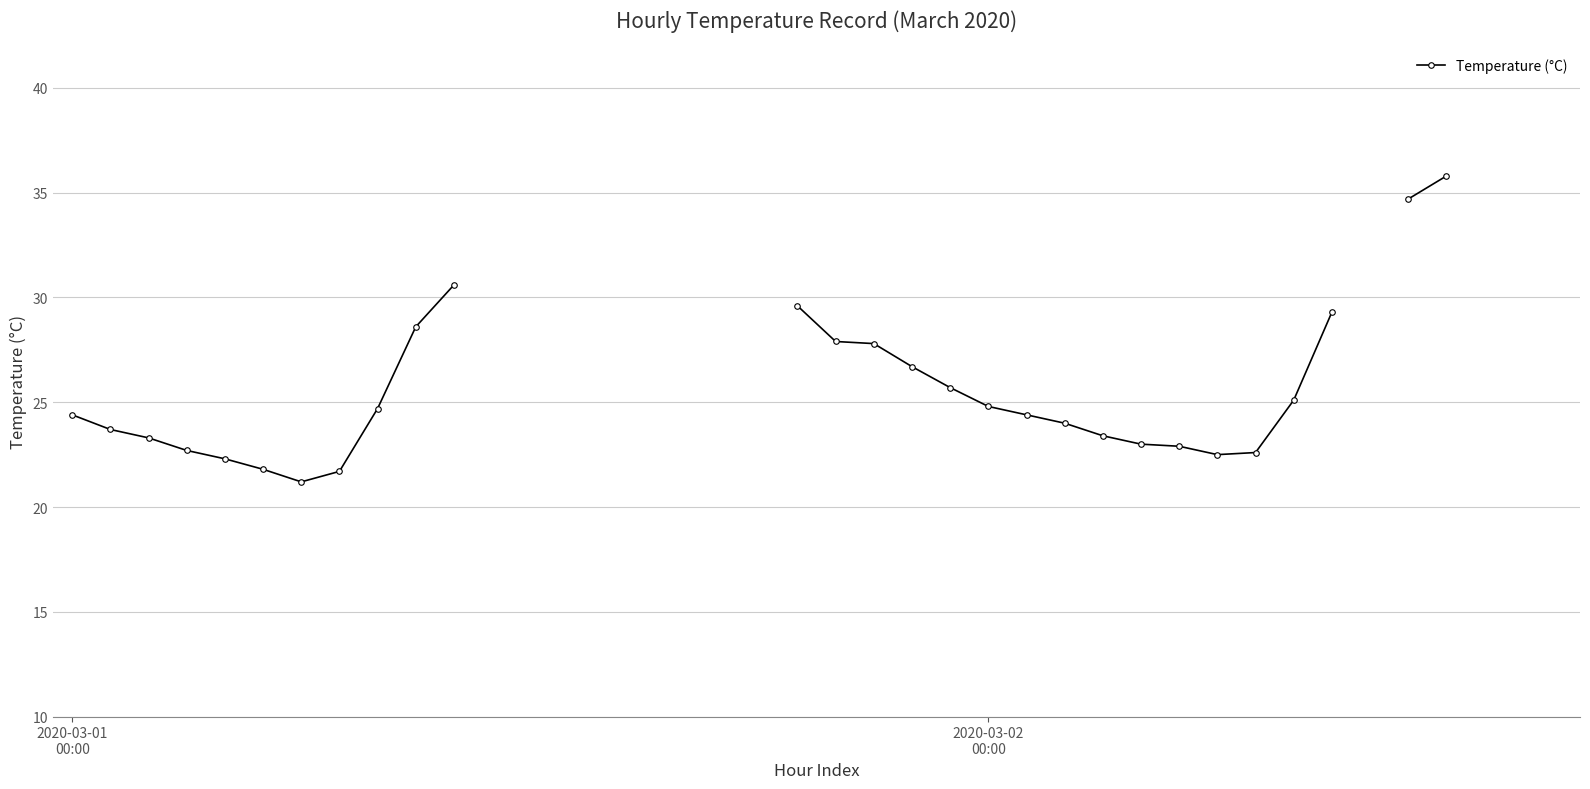

Which label corresponds to the smallest value in the chart?

6